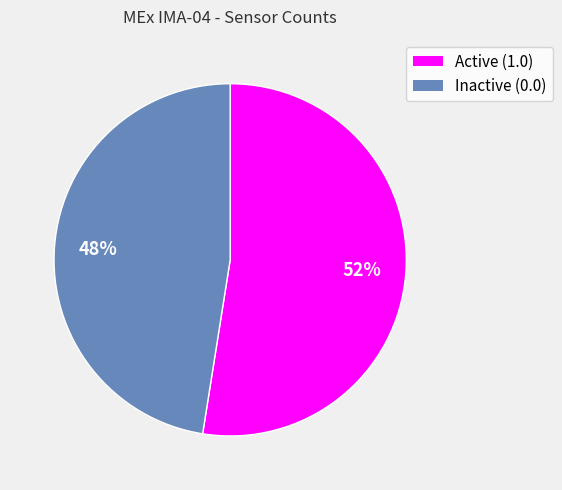

Which slice is the smallest?

Inactive (0.0)